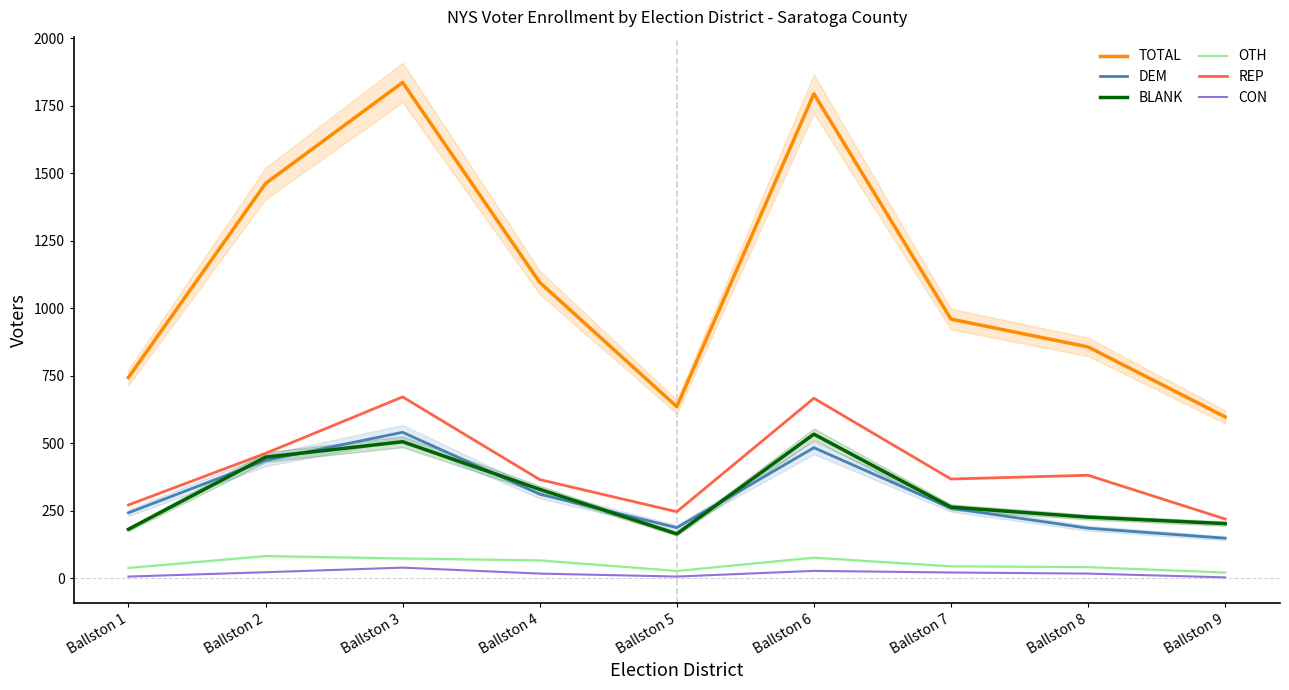

At which category does CON reach its first local valley?

Ballston 5